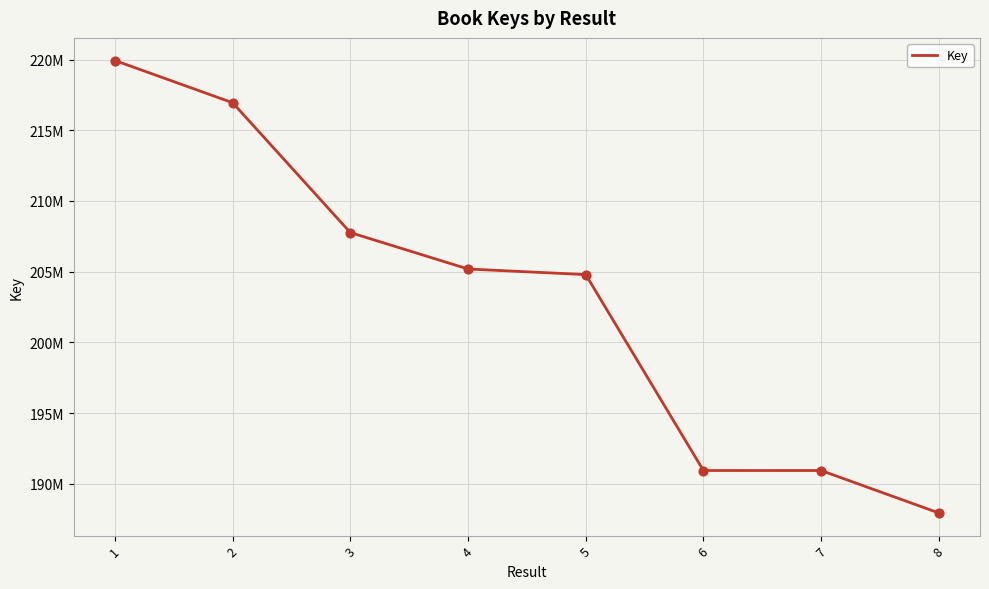

Between 2 and 5, which is larger?

2